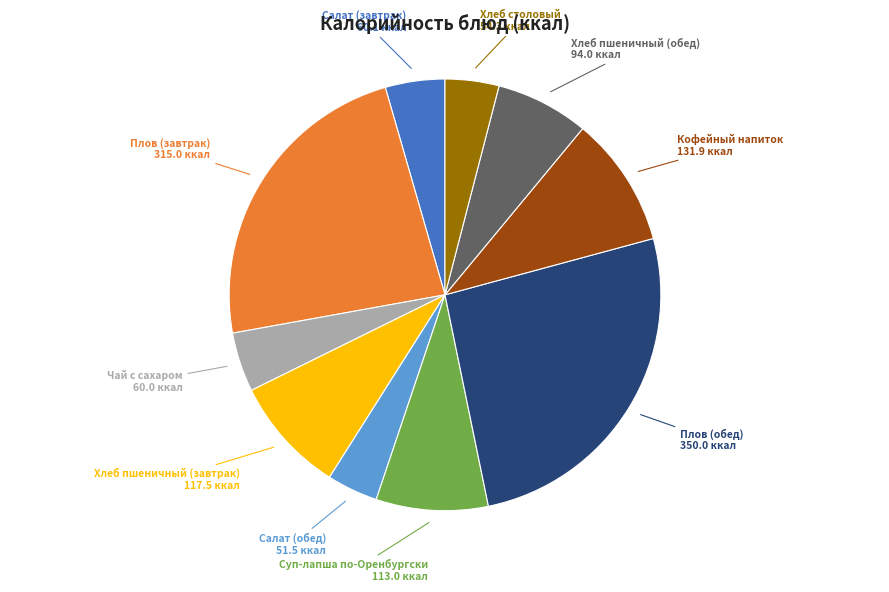

Count the number of slices in the pie.

10